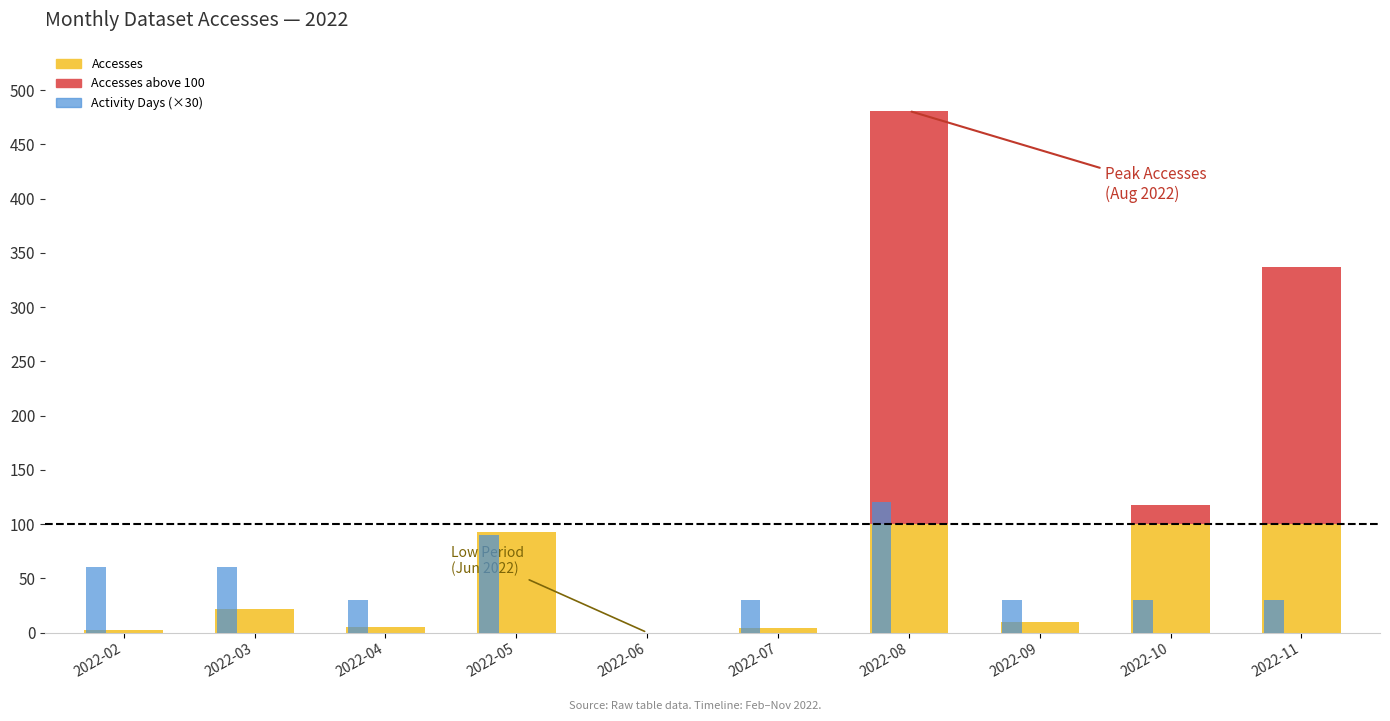

What is the difference between the maximum and minimum values in the Accesses (above threshold) series?

381